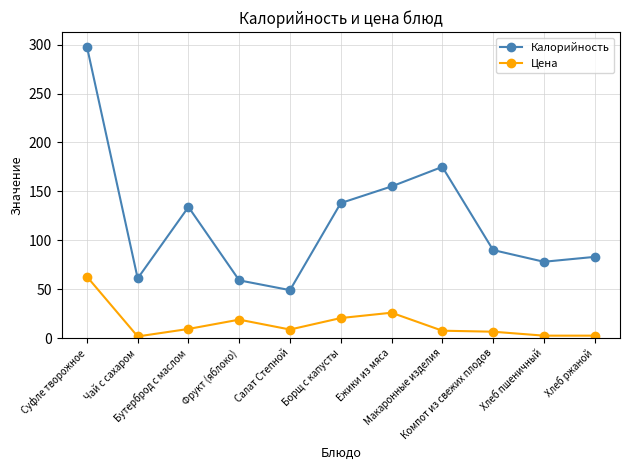

How many lines are shown in the chart?

2